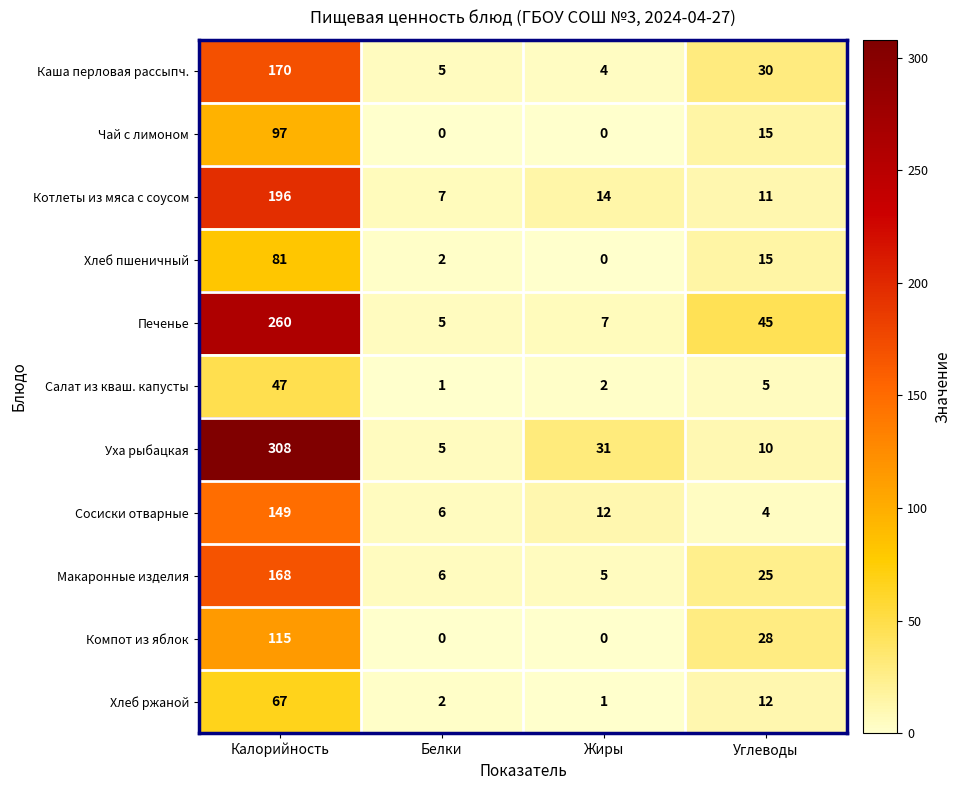

What is the total value across all series at Калорийность?

1658